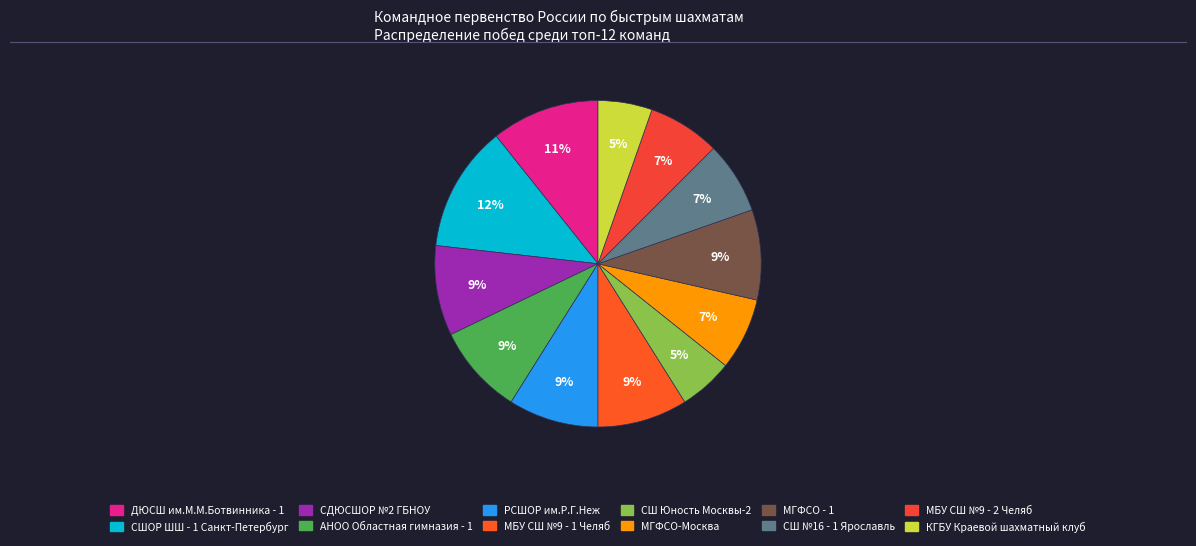

Which slice is the largest?

СШОР ШШ - 1 Санкт-Петербург